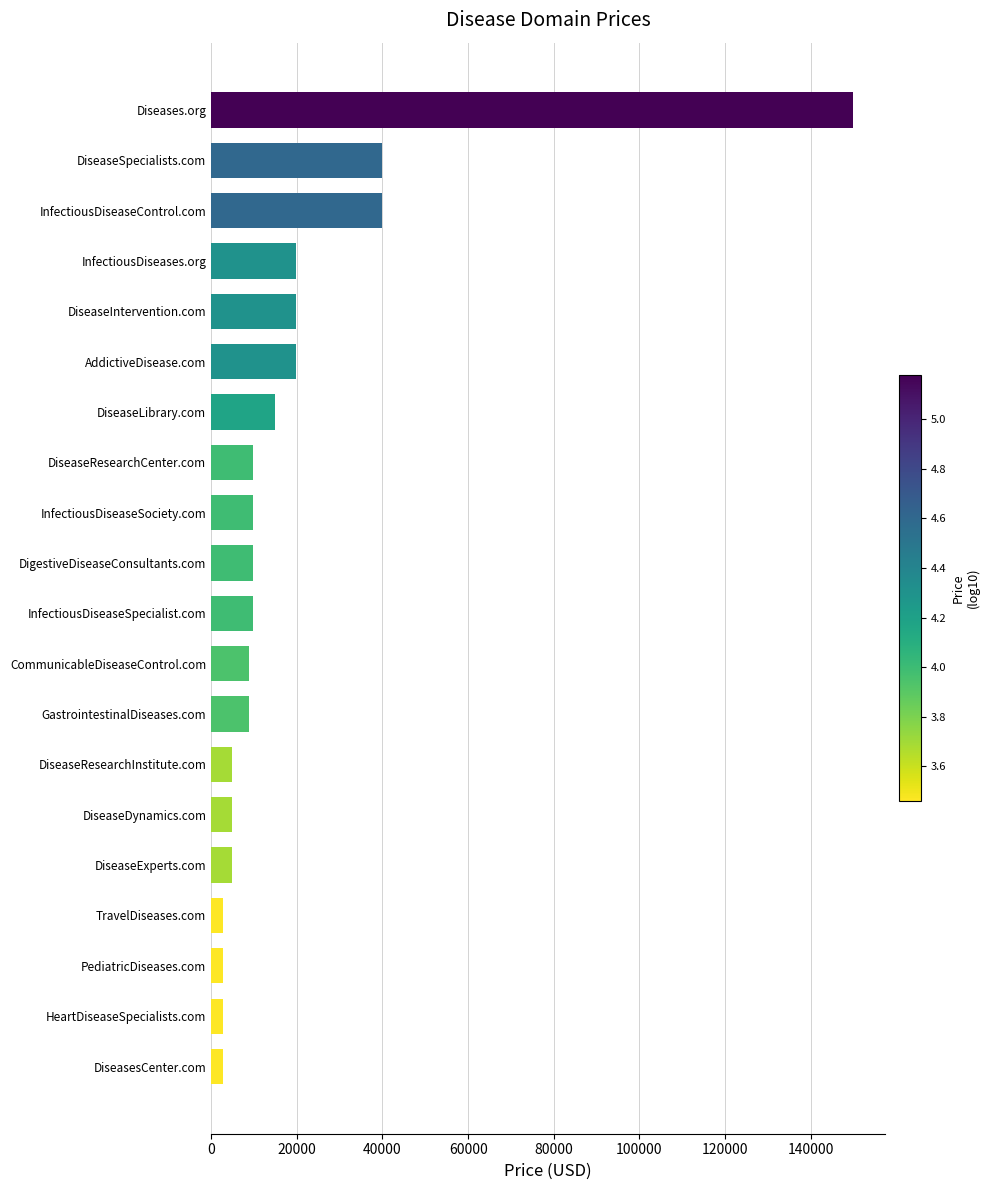

Read the value at DiseaseResearchCenter.com.

9888